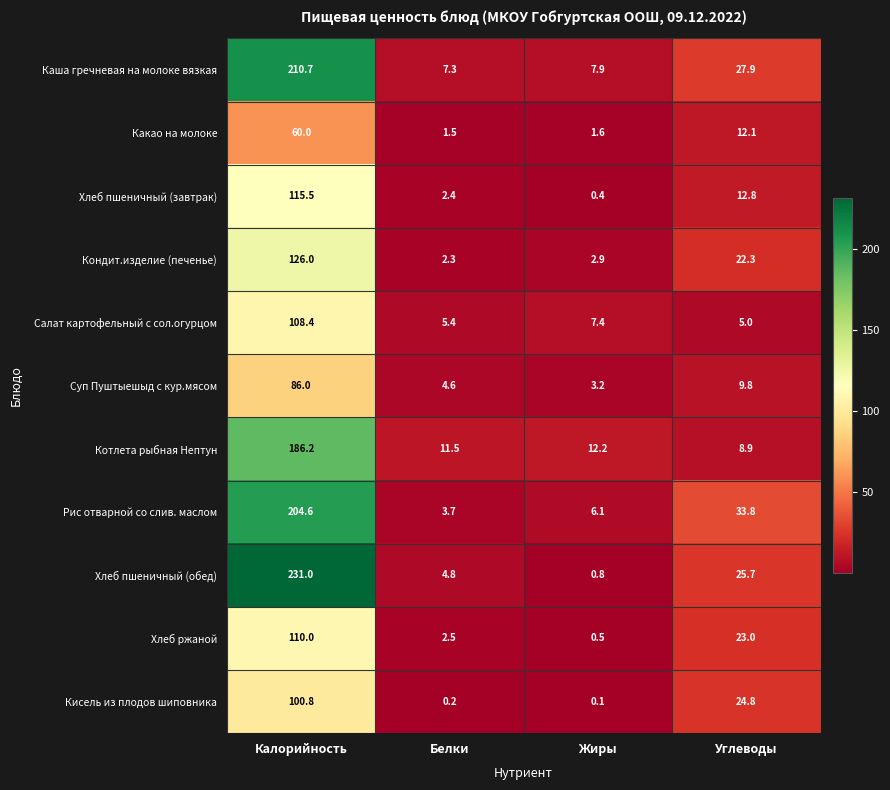

At which label does Салат картофельный с сол.огурцом first exceed 7?

Калорийность